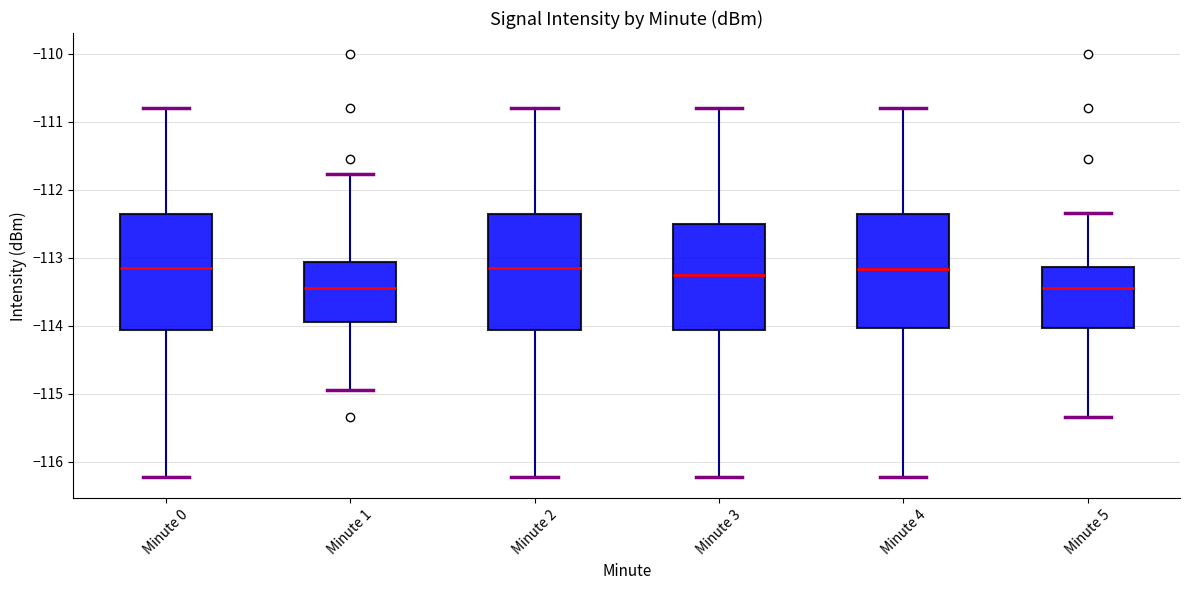

Reading left to right, transcribe this box plot: for each box, give where its median line is, the range the box spans, and where its two whiskers end, as read against the y-axis. The values are not printed on the chart, so give them approximately, as read against the axis.

Minute 0: median -113.2, box -114.1 to -112.4, whiskers -116.2 to -110.8
Minute 1: median -113.4, box -113.9 to -113.1, whiskers -114.9 to -111.8
Minute 2: median -113.2, box -114.1 to -112.4, whiskers -116.2 to -110.8
Minute 3: median -113.2, box -114.1 to -112.5, whiskers -116.2 to -110.8
Minute 4: median -113.2, box -114.0 to -112.4, whiskers -116.2 to -110.8
Minute 5: median -113.4, box -114.0 to -113.1, whiskers -115.3 to -112.3